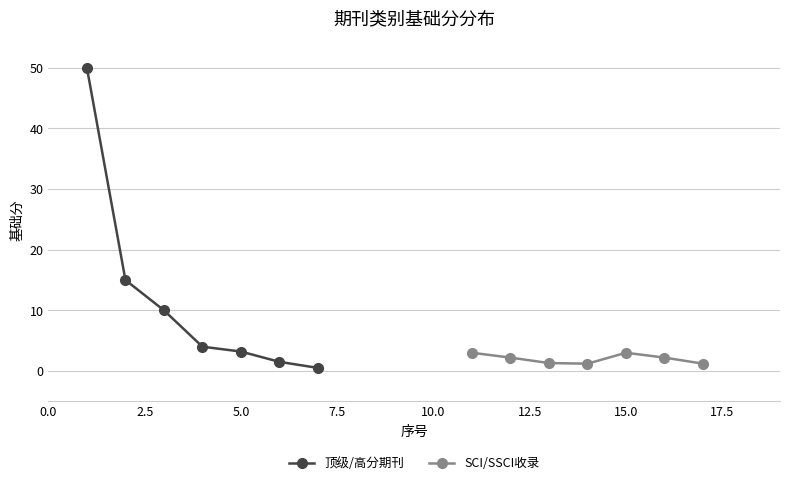

Does the chart display data point markers on the line(s)?

Yes